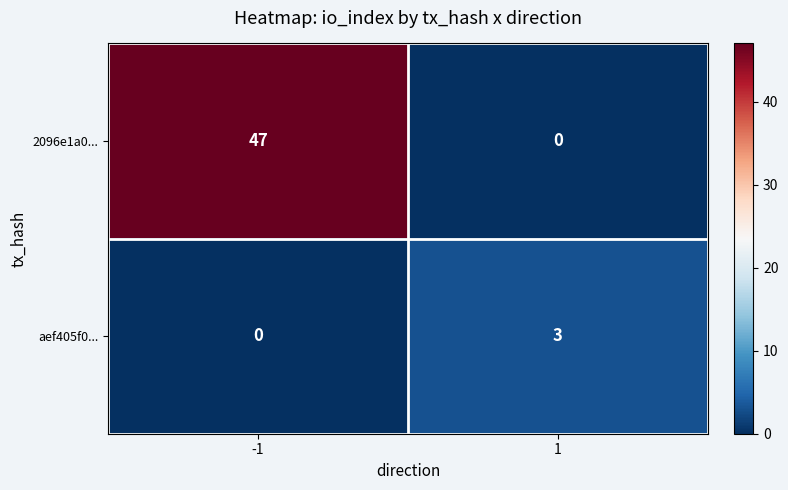

What is the total value across all series at 1?

3